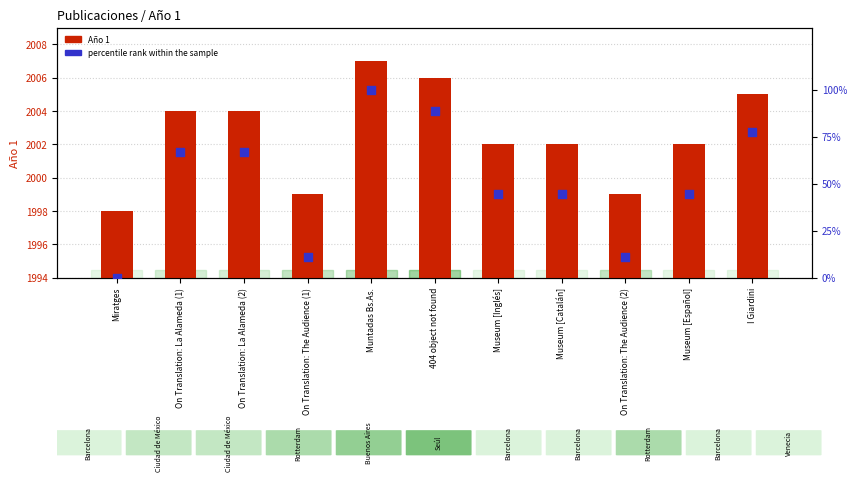

Which series reaches the maximum Y coordinate?

Año 1